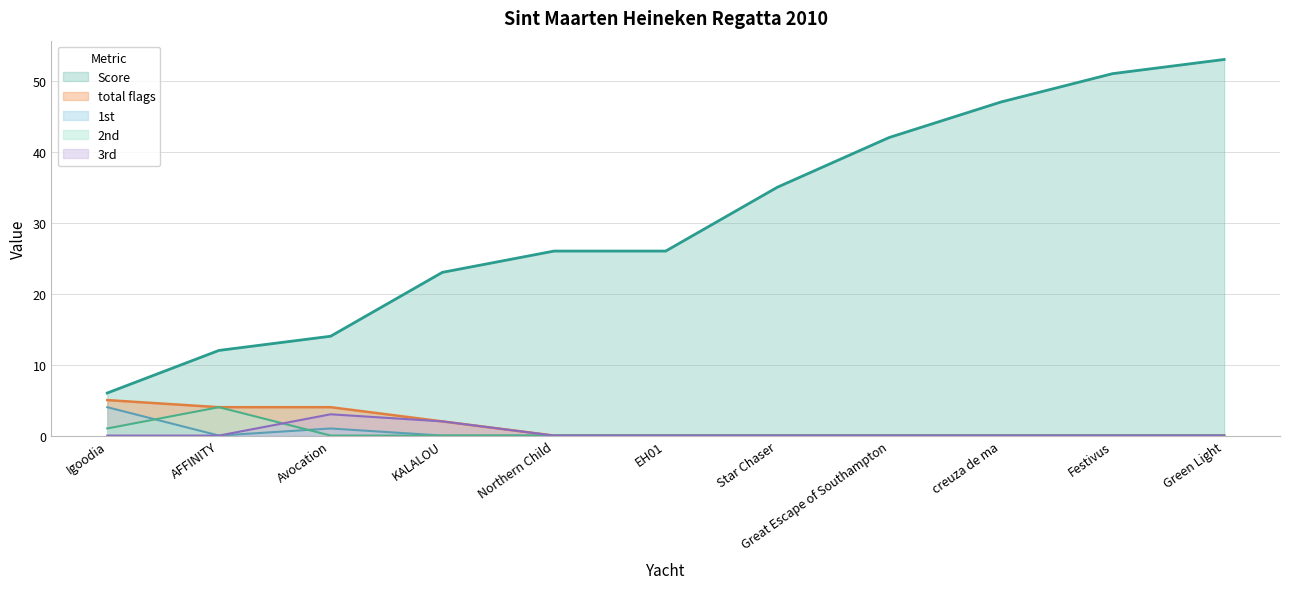

The 2nd series shows -2 at Northern Child. True or false?

False